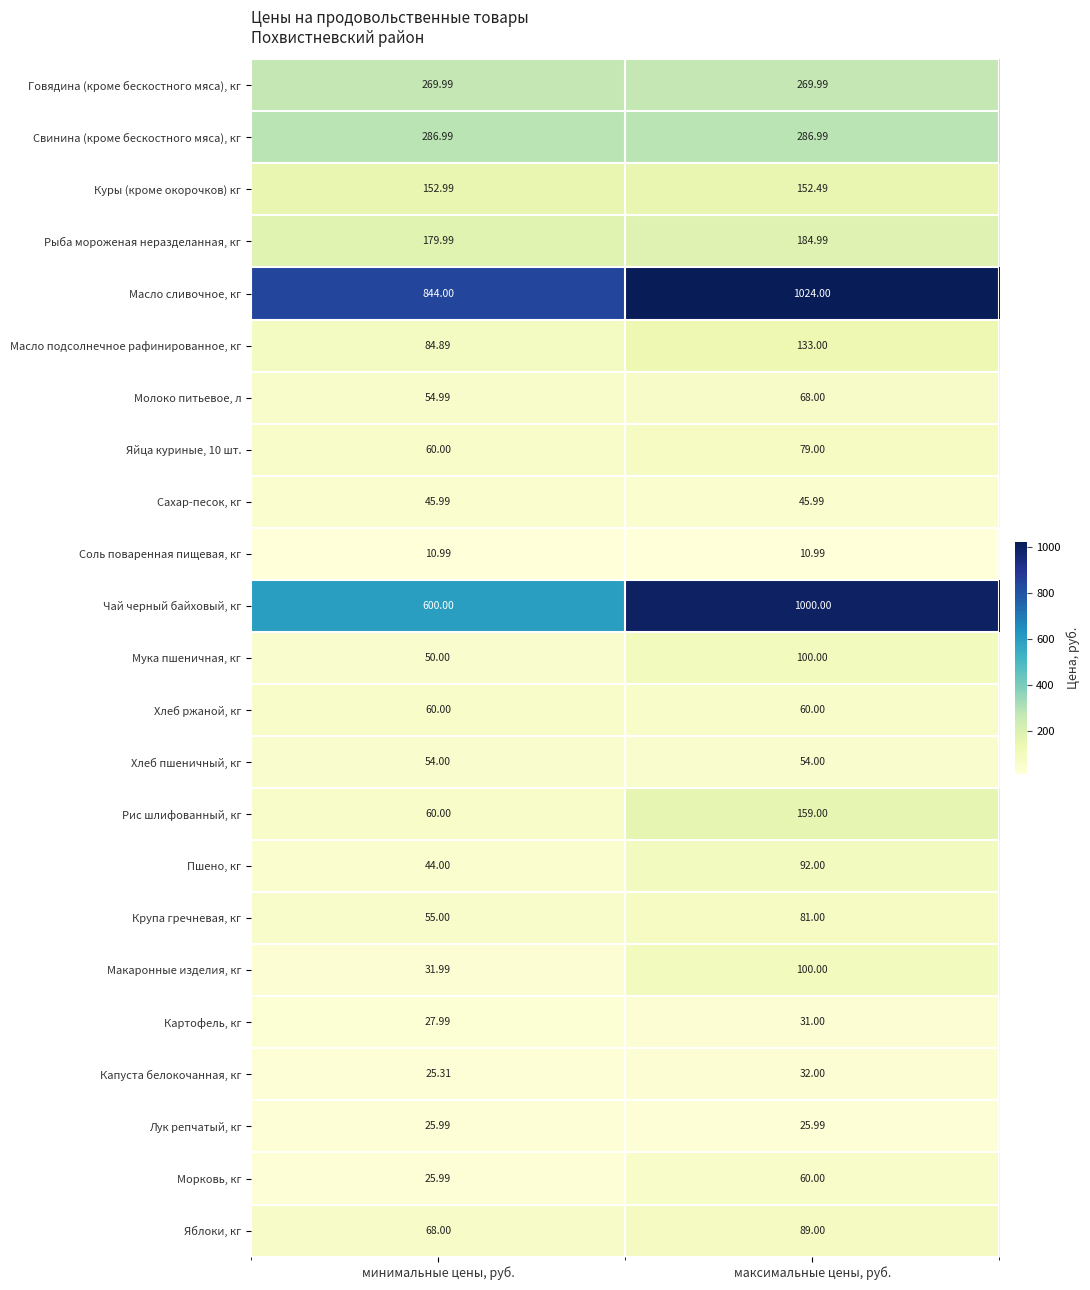

What is the maximum value shown in the chart?

1024.0